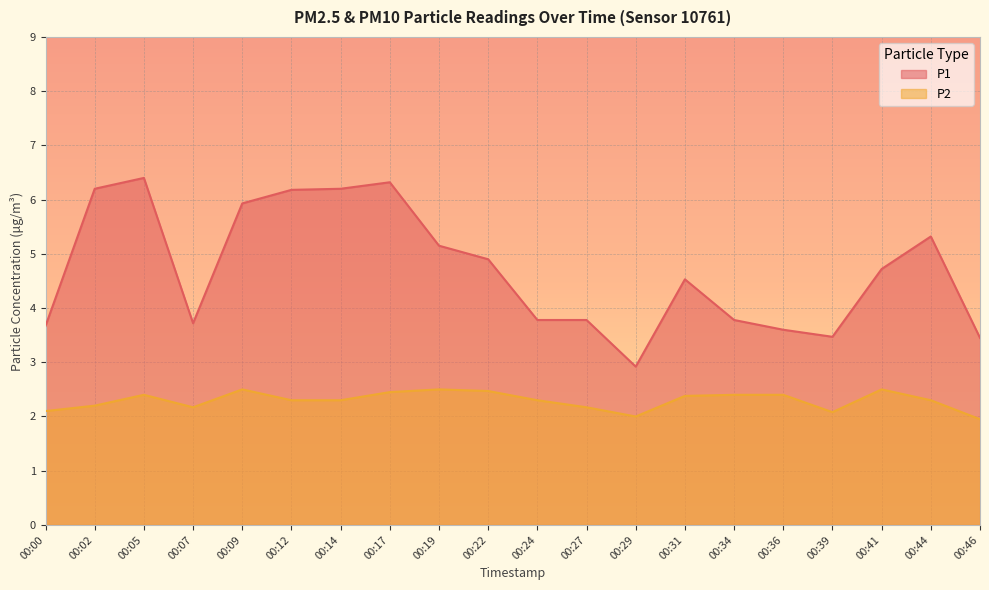

The P1 series shows 3.5 at 00:46. True or false?

True